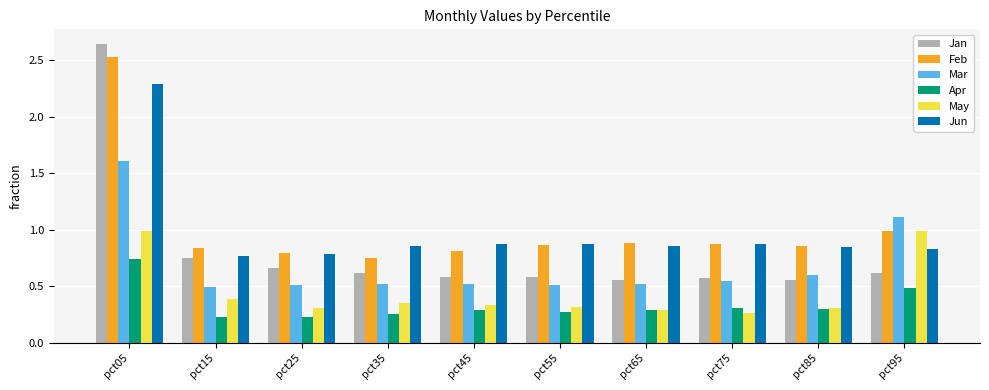

At how many categories does at least one series exceed 2?

1